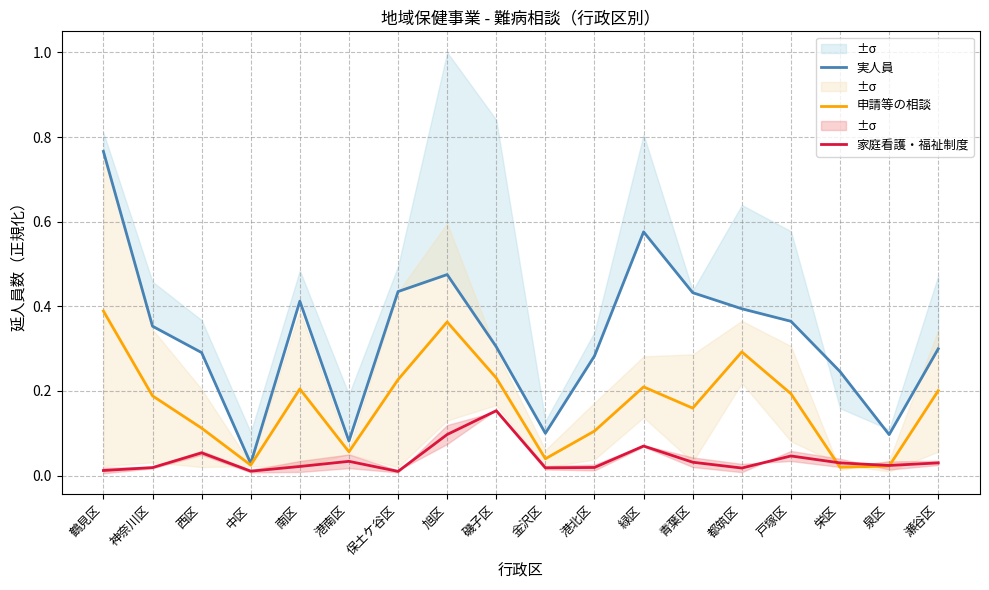

What is the label of the 3rd point from the right?

栄区